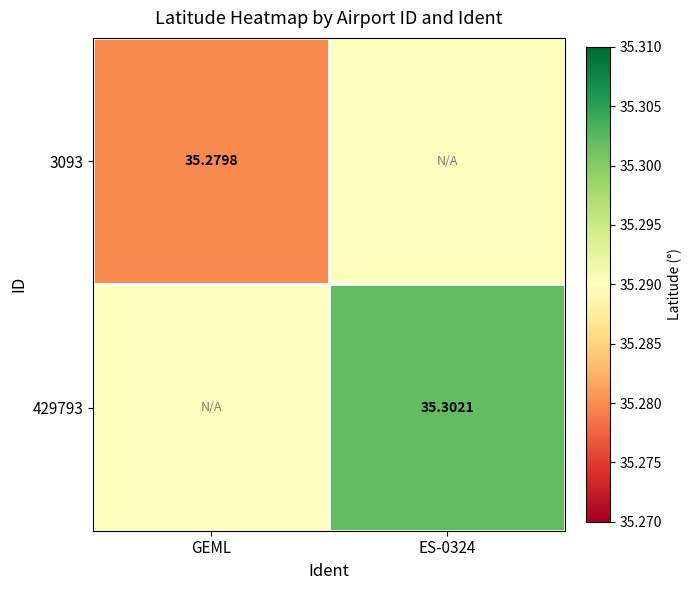

List the series in order of their overall mean, lowest first.

3093, 429793